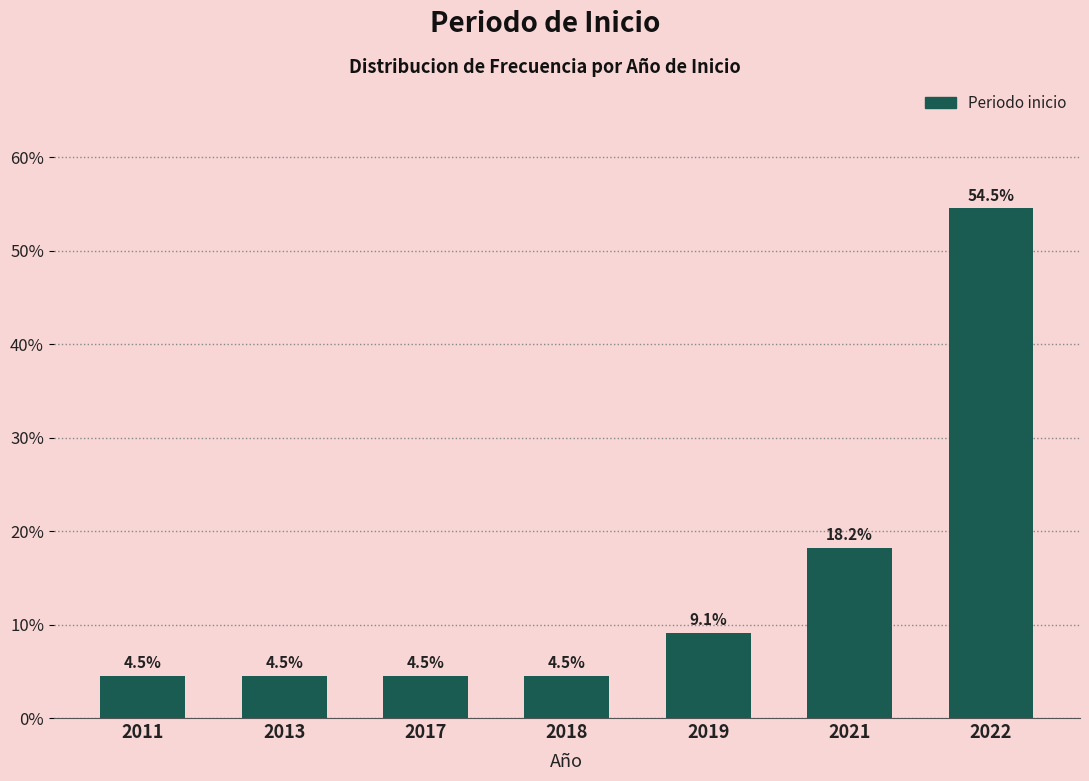

Reading right to left, list all the values displayed in this chart.

54.5	18.2	9.1	4.5	4.5	4.5	4.5